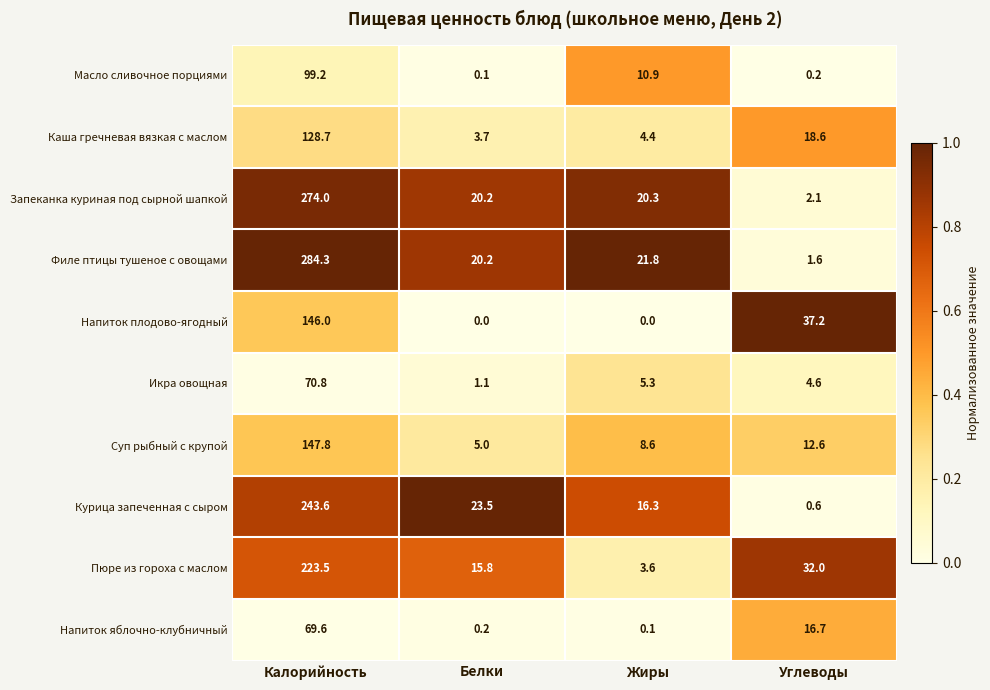

At how many categories does at least one series exceed 0?

4